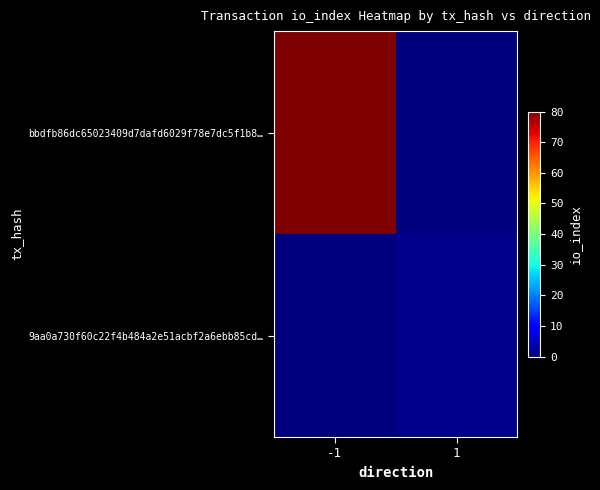

What is the spread (max minus min) of values at -1?

80